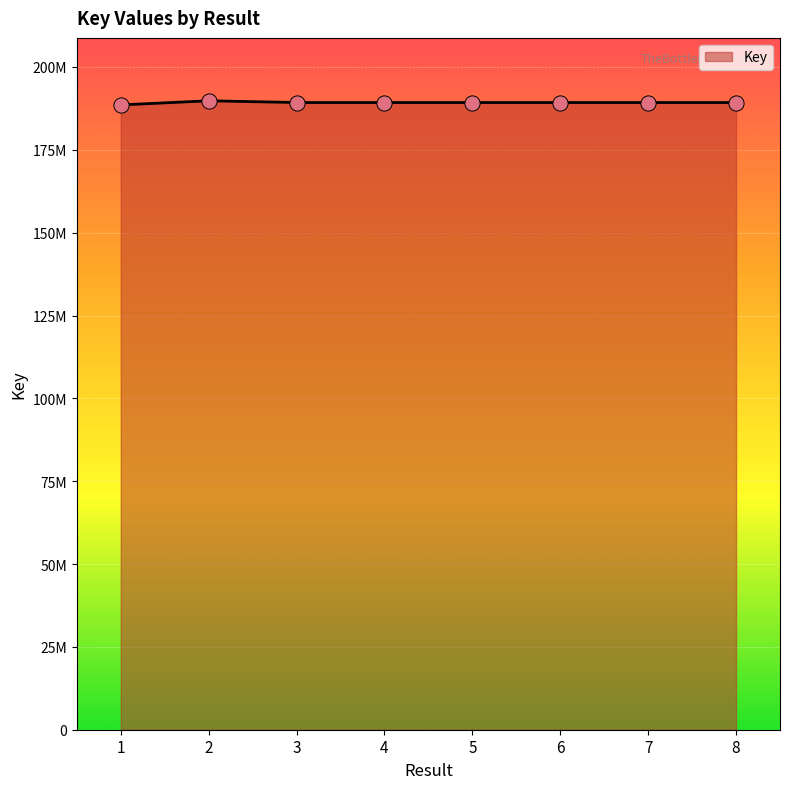

Does the chart have visible grid lines?

Yes